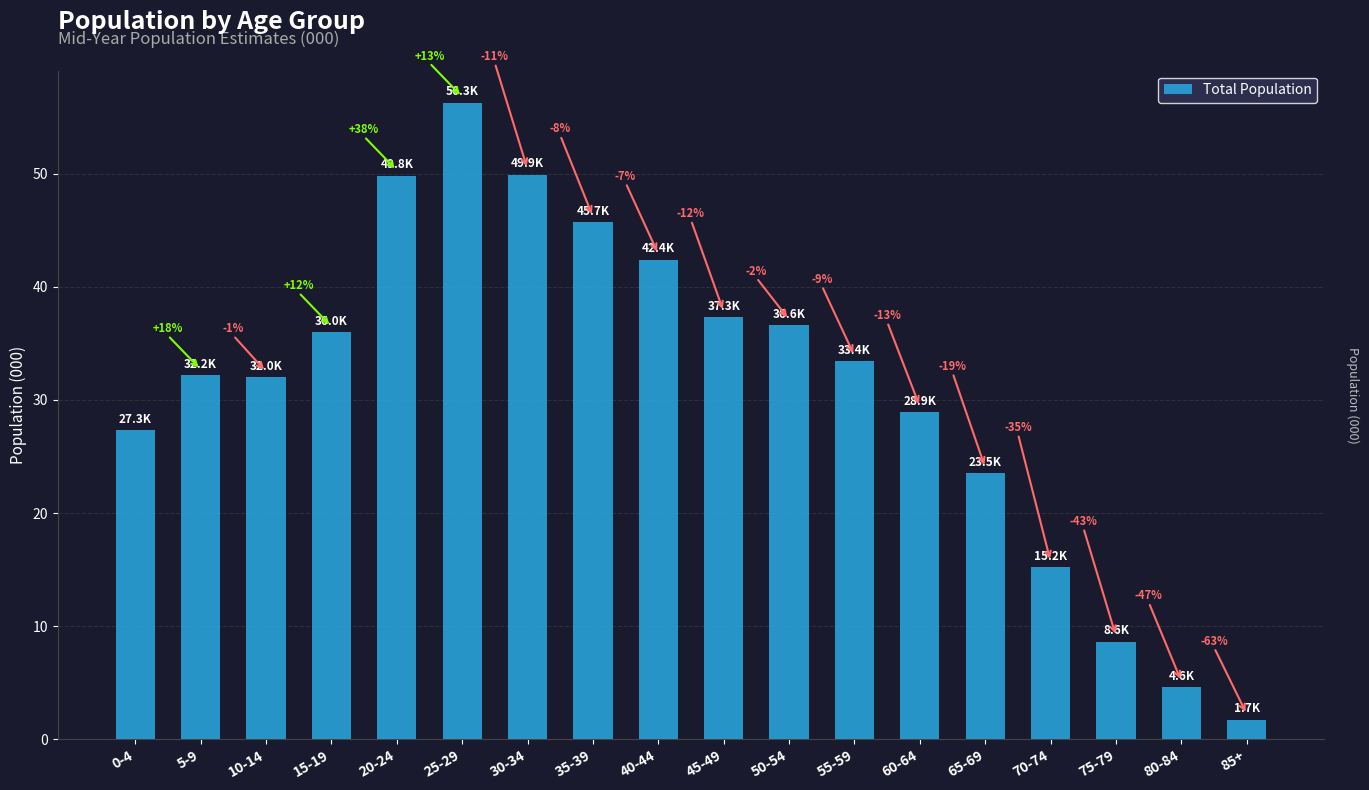

How many bars are there in total?

18